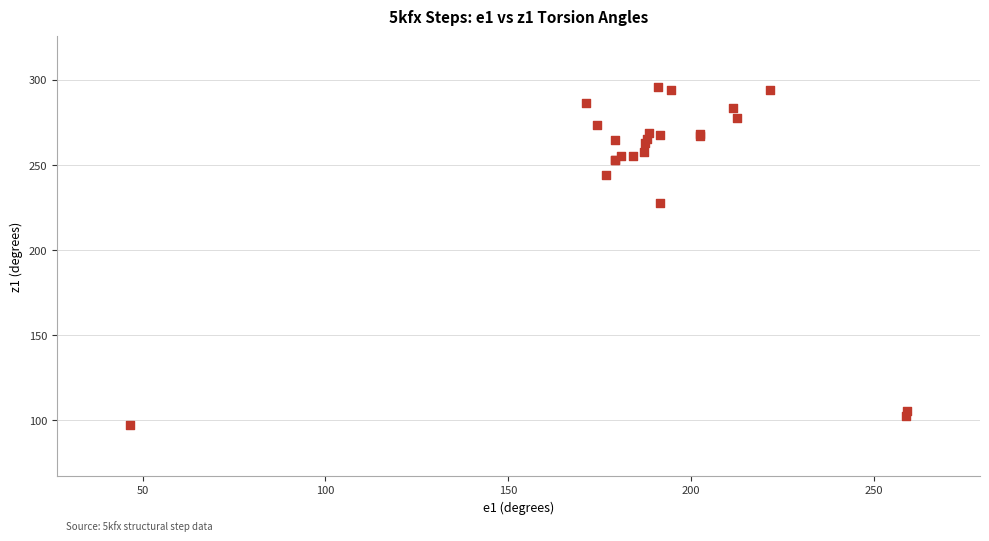

What Y value in the scatter plot is closest to 196?

227.7